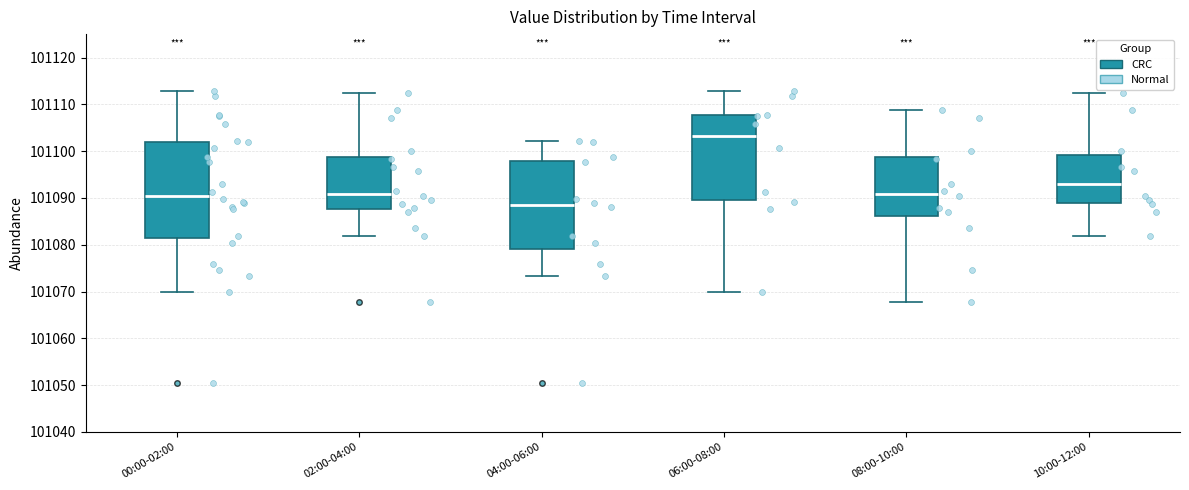

Which box has the lowest median line?

04:00-06:00